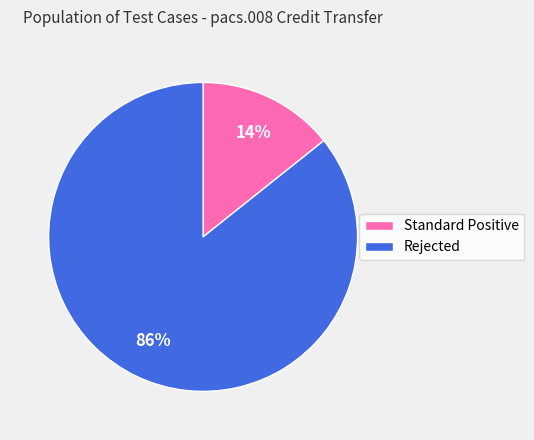

To the nearest percent, what is the combined percentage of Rejected and Standard Positive?

100%